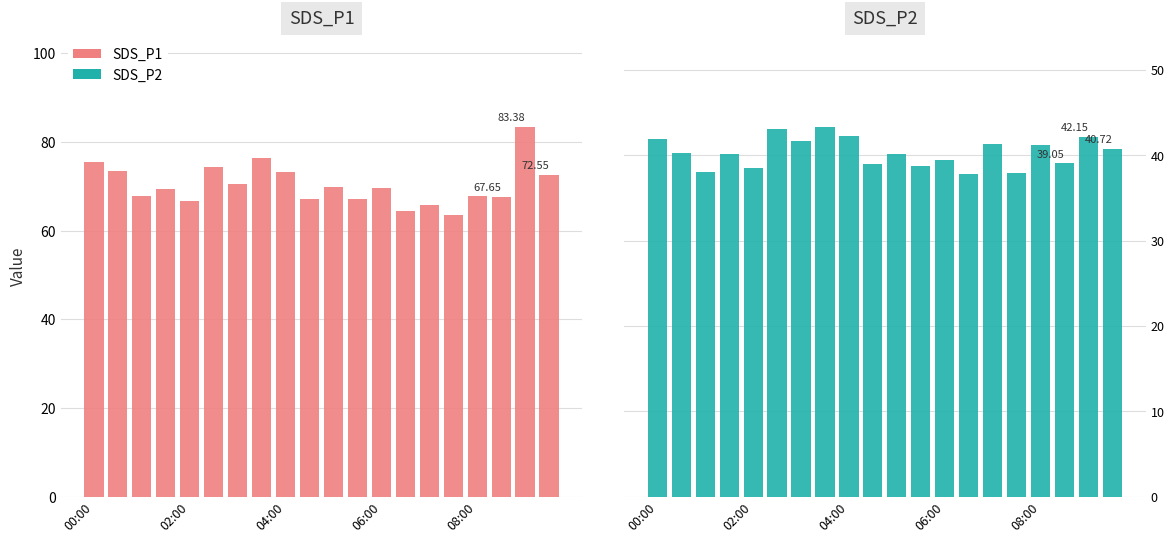

What is the sum of all SDS_P2 values?

807.0